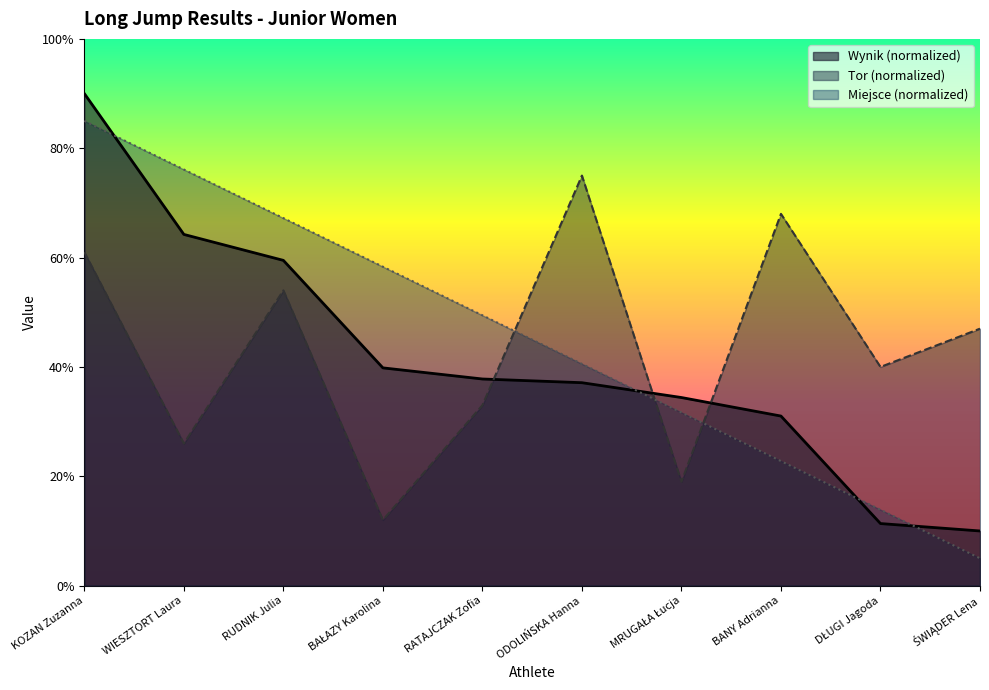

Which category has the highest value in the Tor series?

ODOLIŃSKA Hanna